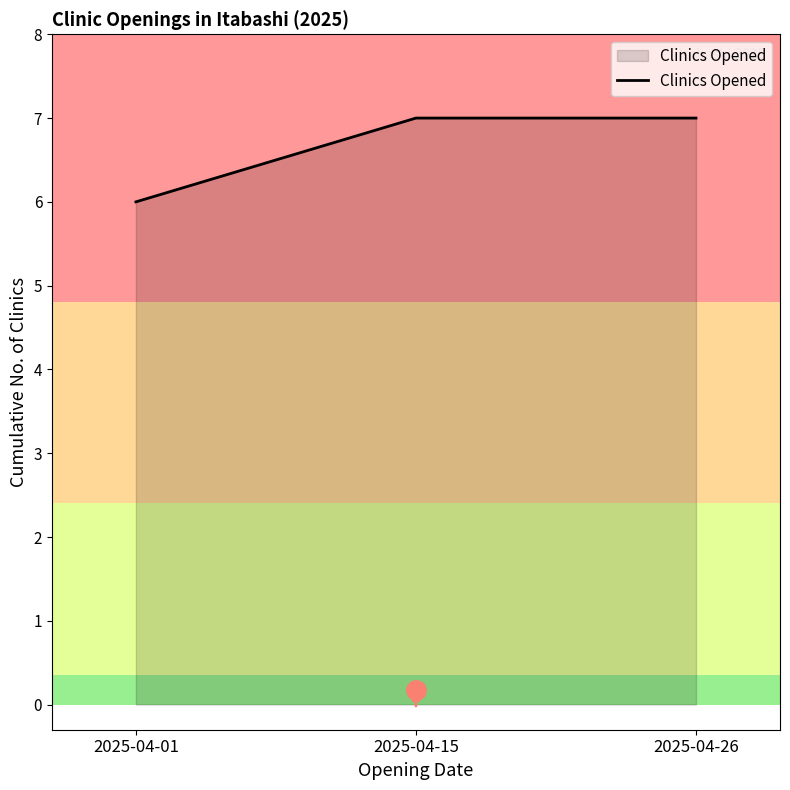

How many series are shown in this chart?

1